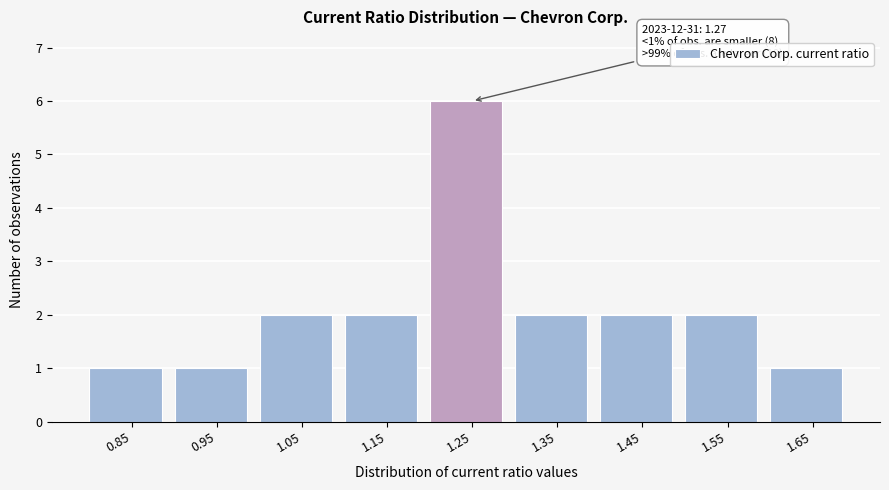

Reading left to right, transcribe all the data shown in this chart.

0.85=1	0.95=1	1.05=2	1.15=2	1.25=6	1.35=2	1.45=2	1.55=2	1.65=1